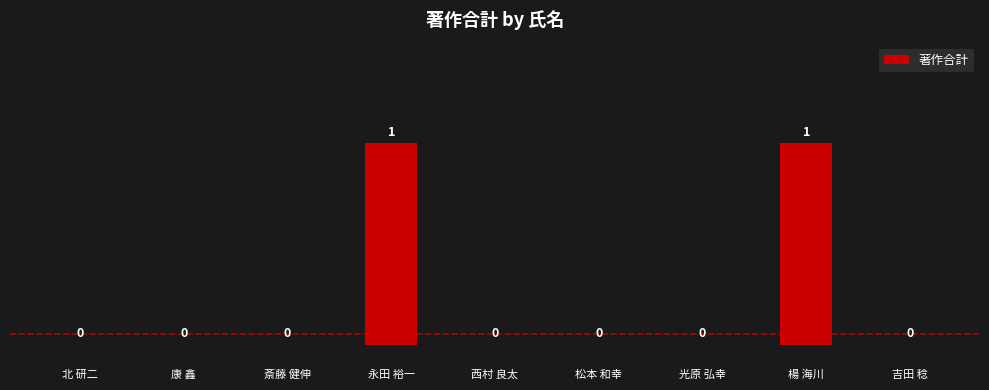

Reading left to right, extract all data points from this chart.

北 研二=0	康 鑫=0	斎藤 健伸=0	永田 裕一=1	西村 良太=0	松本 和幸=0	光原 弘幸=0	楊 海川=1	吉田 稔=0